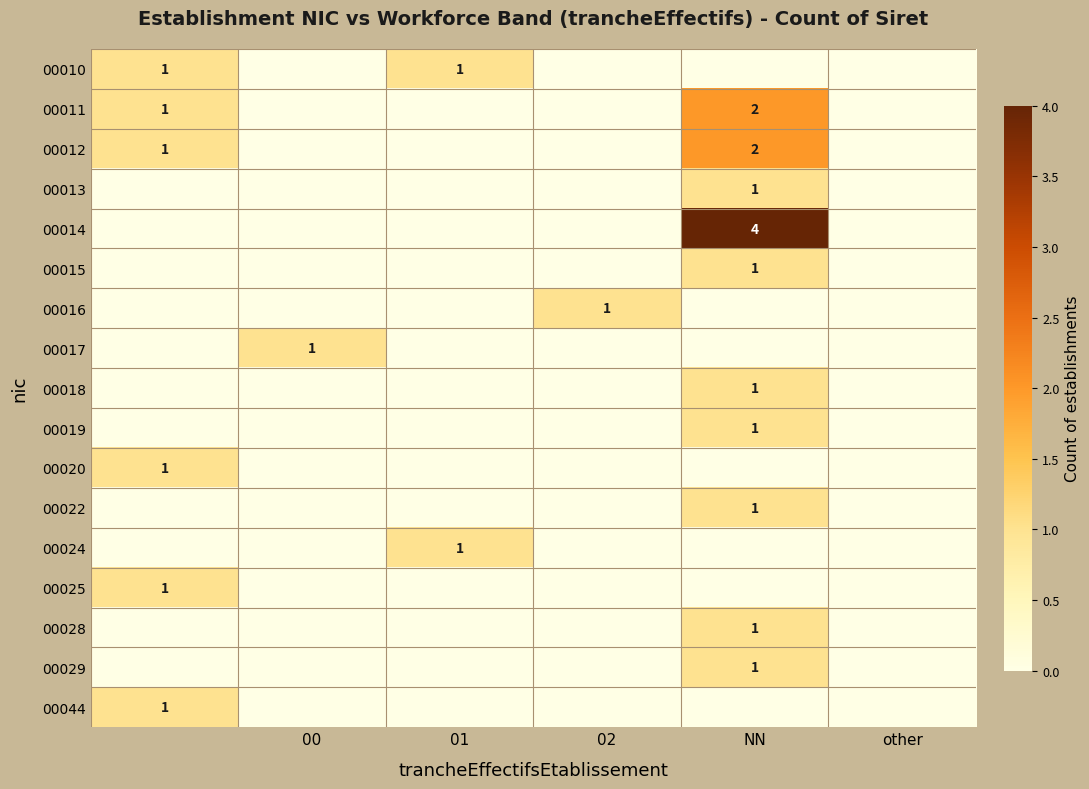

What is the difference between the maximum and minimum values in the 00025 series?

1